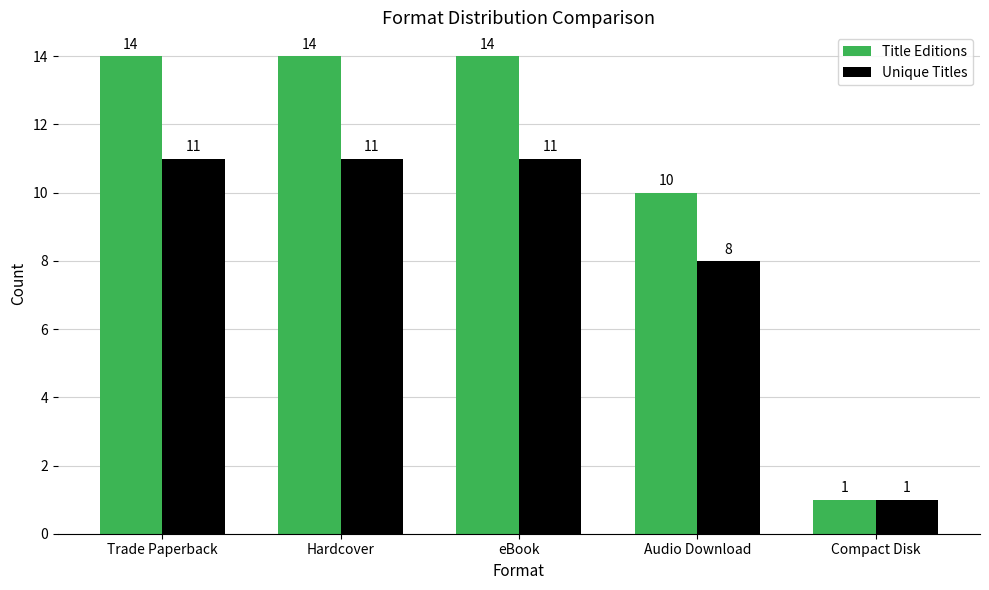

How many Title Editions values are between 10 and 14?

4